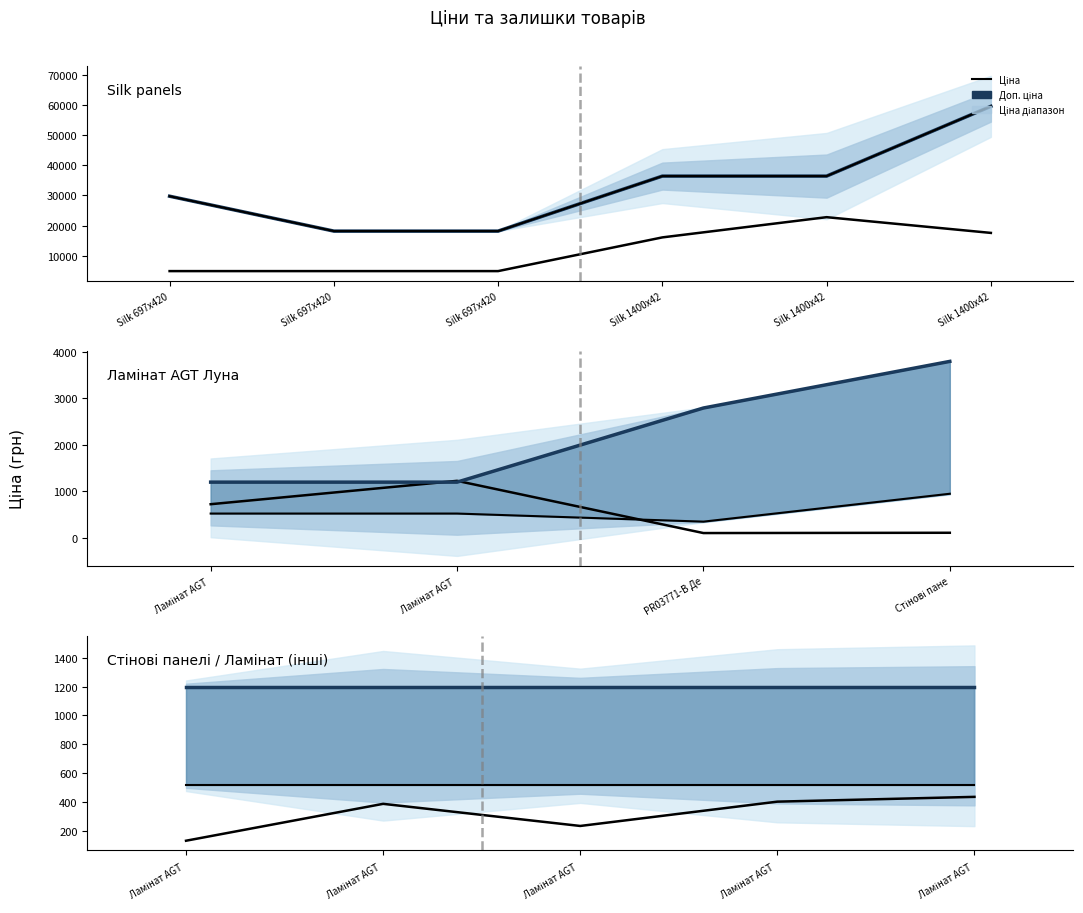

How many lines are shown in the chart?

3